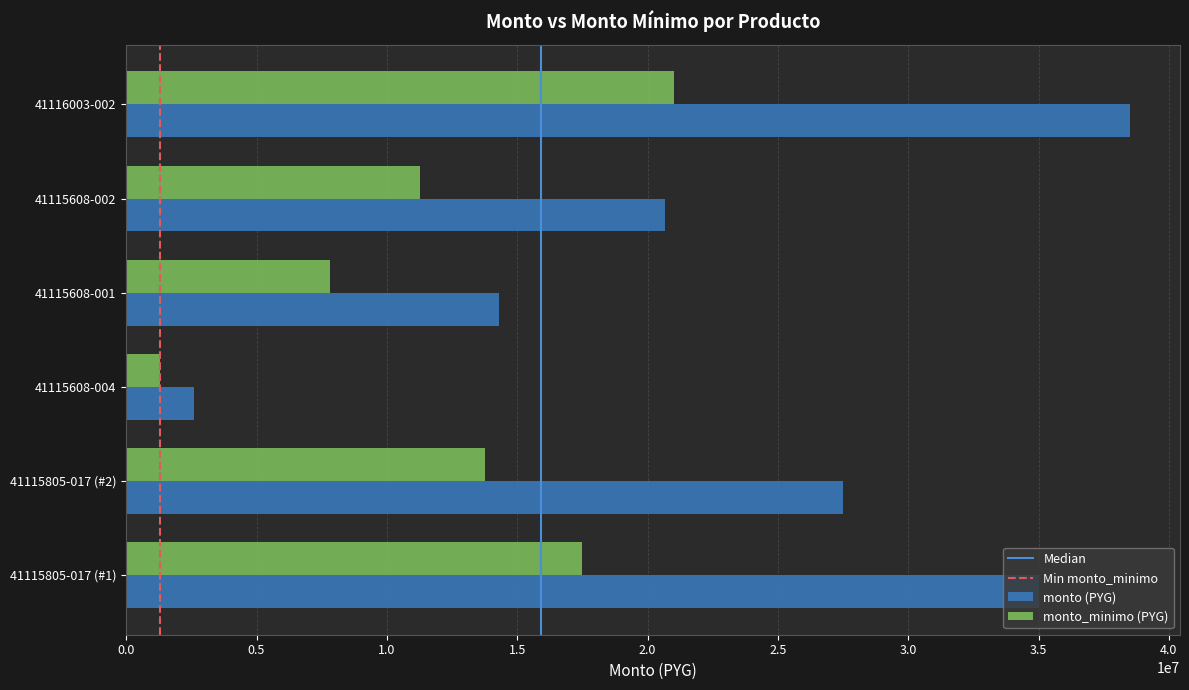

Which series has the largest range (max minus min)?

monto (PYG)